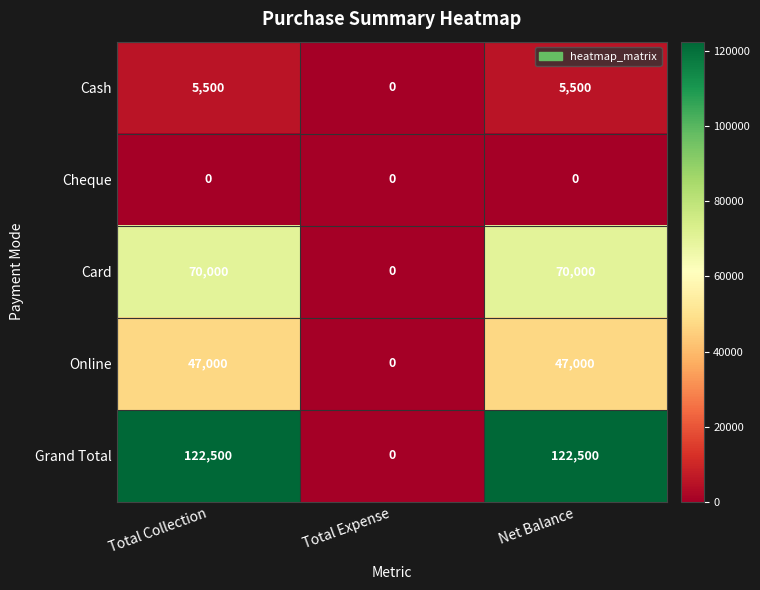

What is the difference between the highest and lowest values at Net Balance?

122500